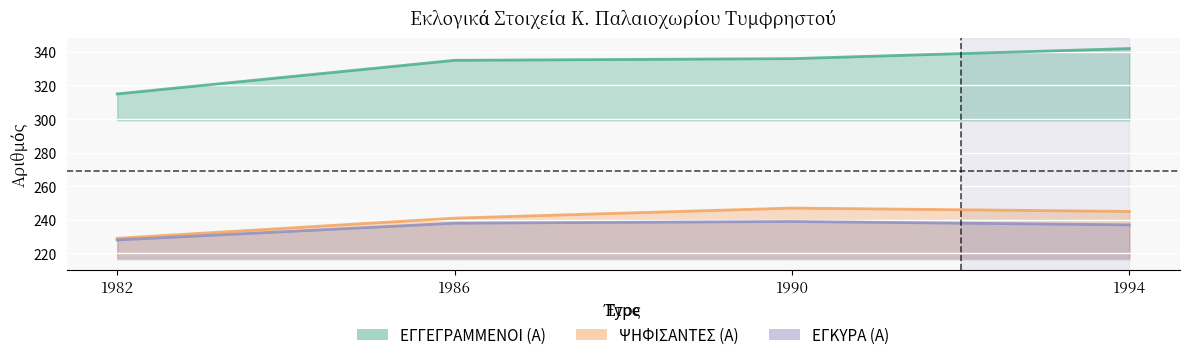

True or false: ΨΗΦΙΣΑΝΤΕΣ (Α) and ΕΓΚΥΡΑ (Α) cross at least once.

False